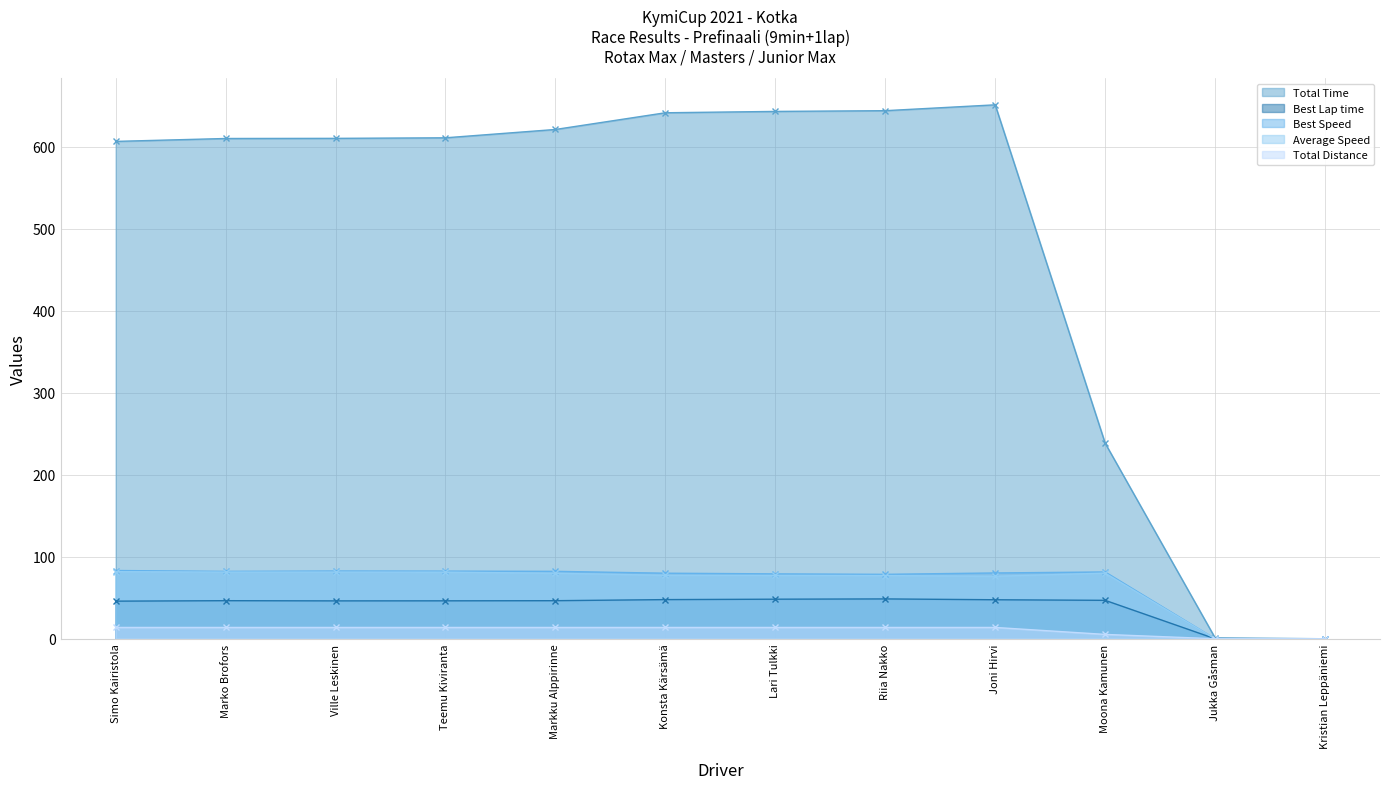

What is the difference between the maximum and second lowest values in the Total Time series?

650.1